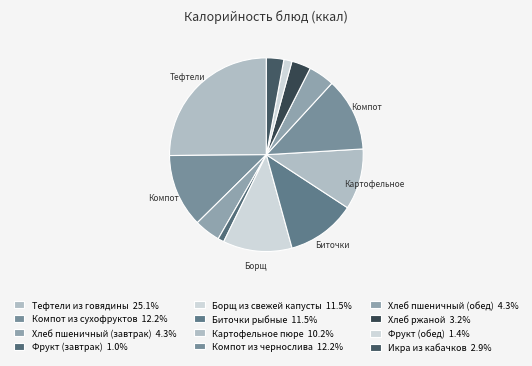

How many segments does this pie chart have?

12